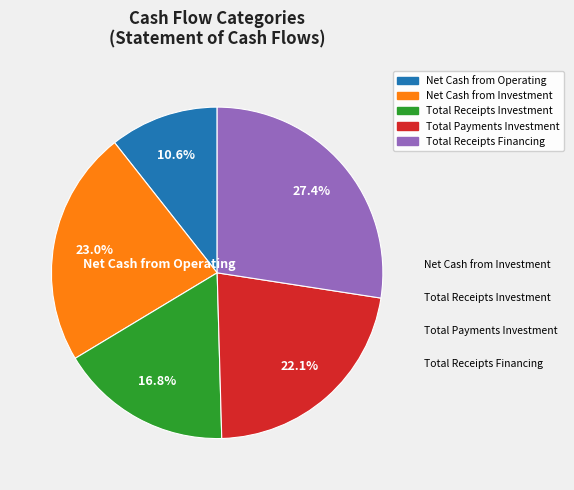

To the nearest percent, what percentage of the pie is Total Receipts Investment?

17%